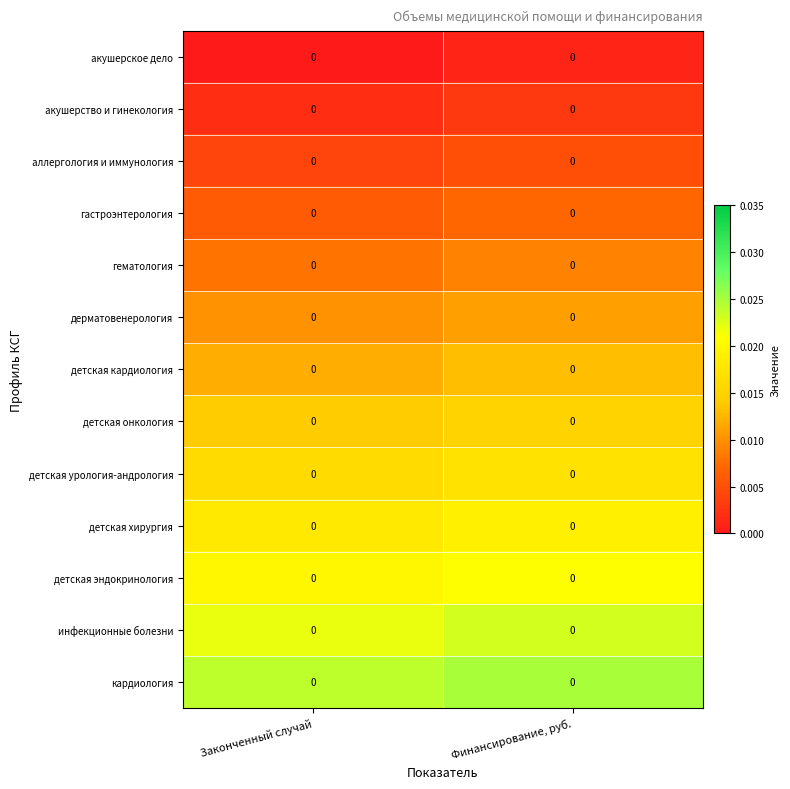

List the labels in order of детская урология-андрология value, smallest first.

Законченный случай, Финансирование, руб.